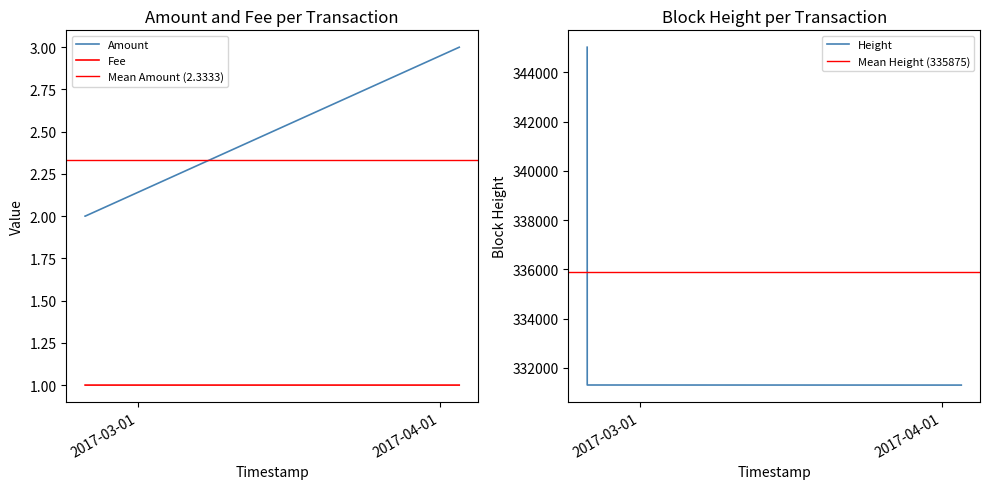

Does the chart display data point markers on the line(s)?

No